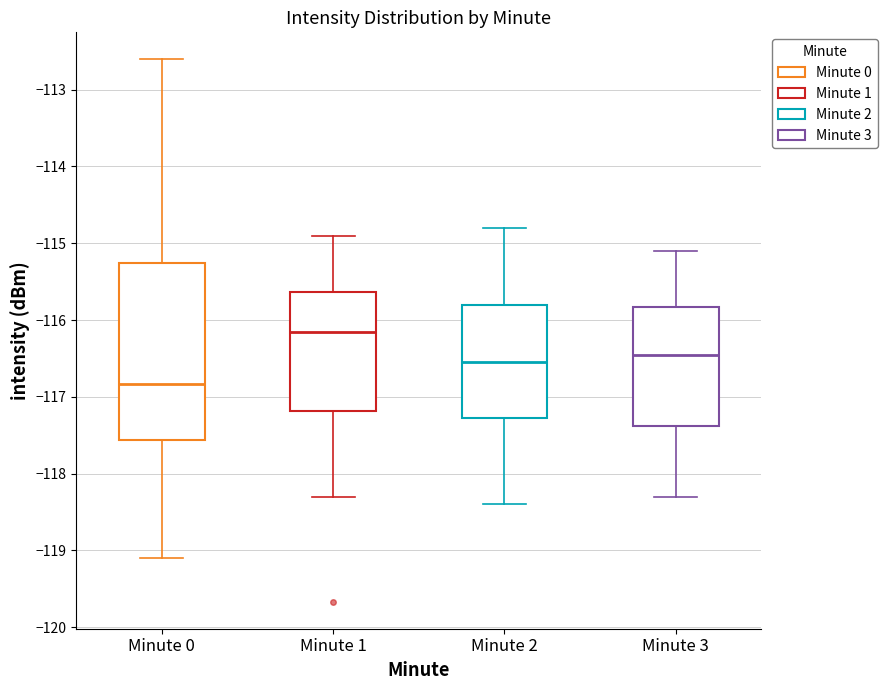

Comparing the boxes themselves (not the whiskers), which one is the tallest?

Minute 0